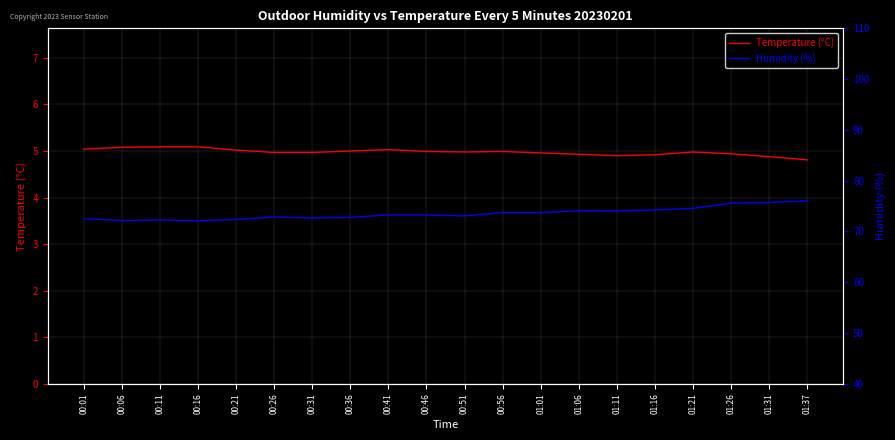

List the series in order of their overall mean, lowest first.

Temperature (°C), Humidity (%)